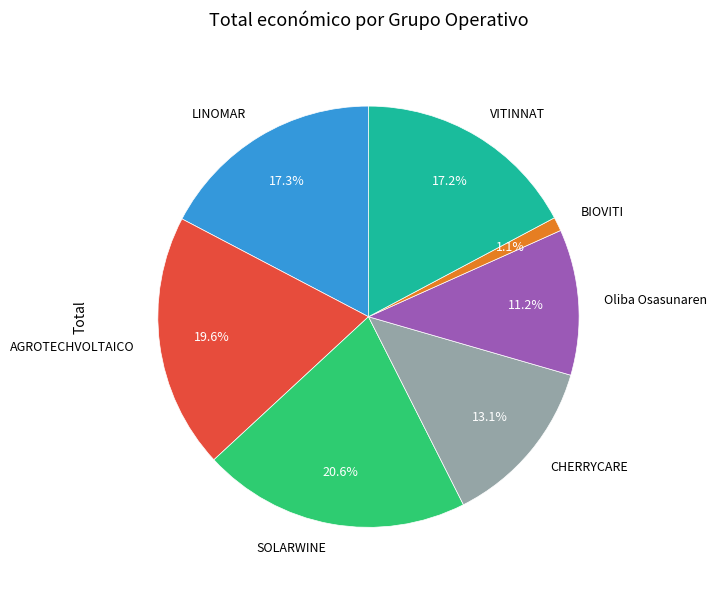

To the nearest percent, what is the combined percentage of CHERRYCARE and BIOVITI?

14%